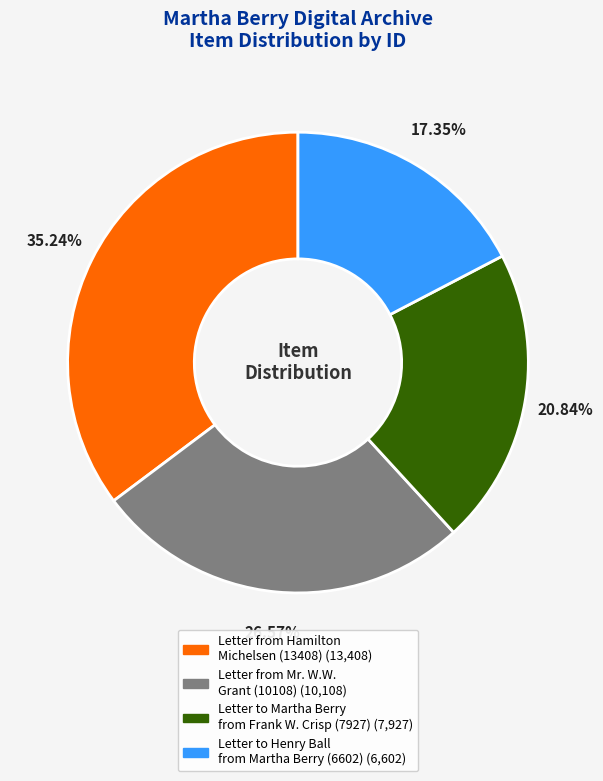

What is the smallest slice in the pie chart?

Letter to Henry Ball from Martha Berry (6602)